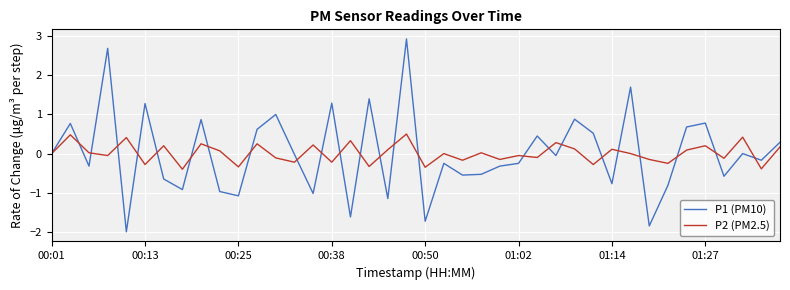

List the series in order of their peak value, highest first.

P1 (PM10), P2 (PM2.5)